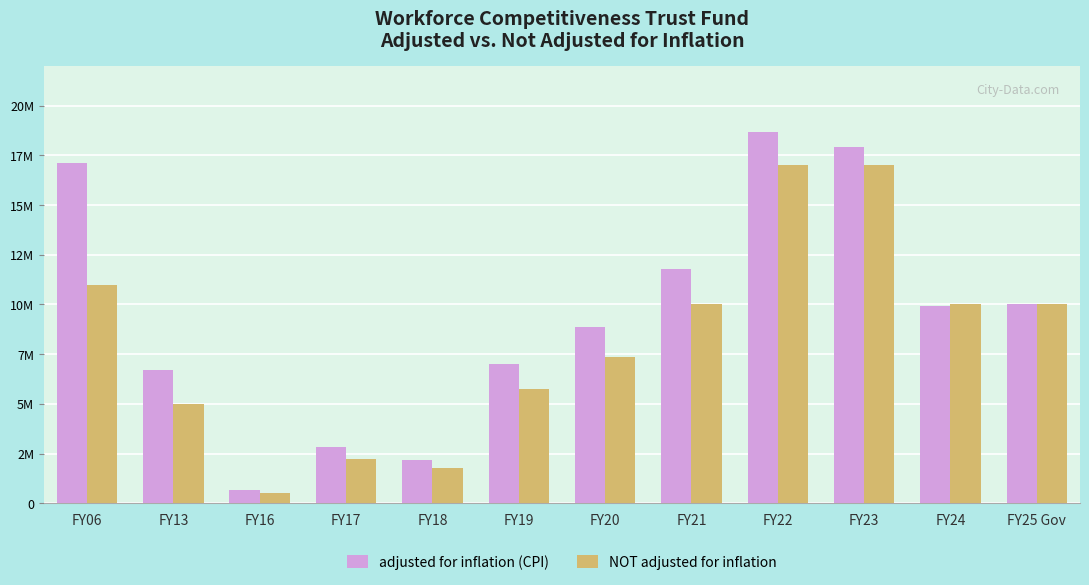

What is the difference between the highest and lowest values at FY21?

1757558